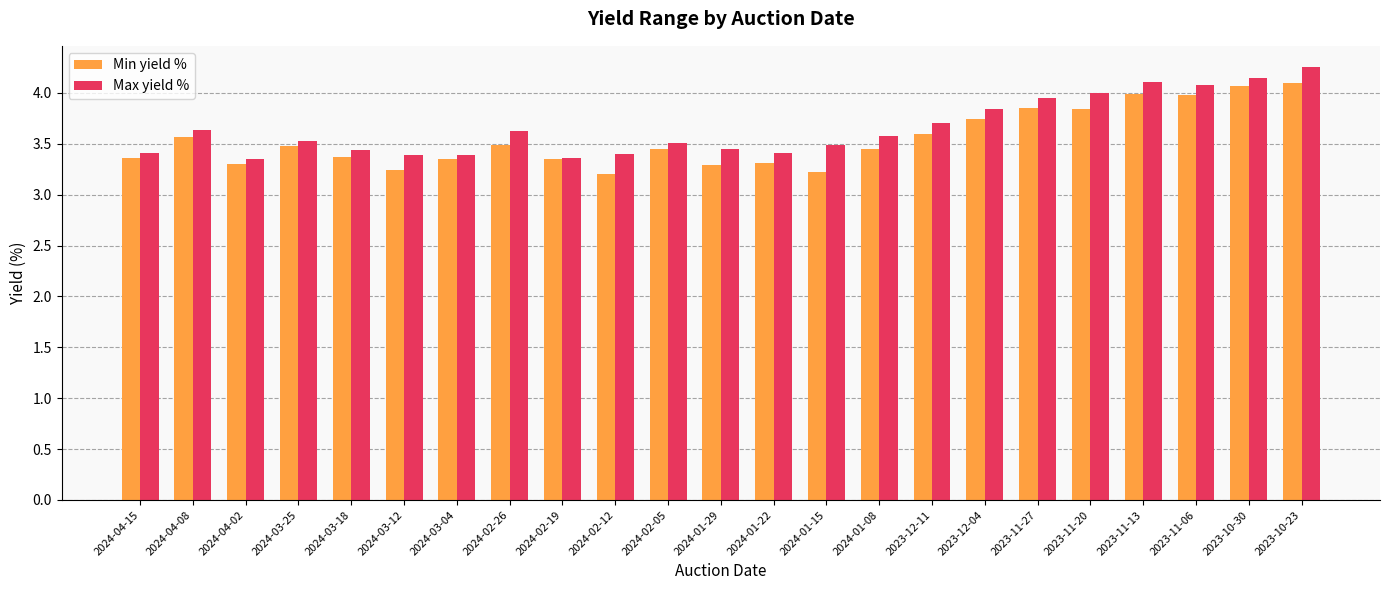

Is the value of Min yield % at 2023-11-20 greater than the value of Max yield % at 2023-12-11?

Yes